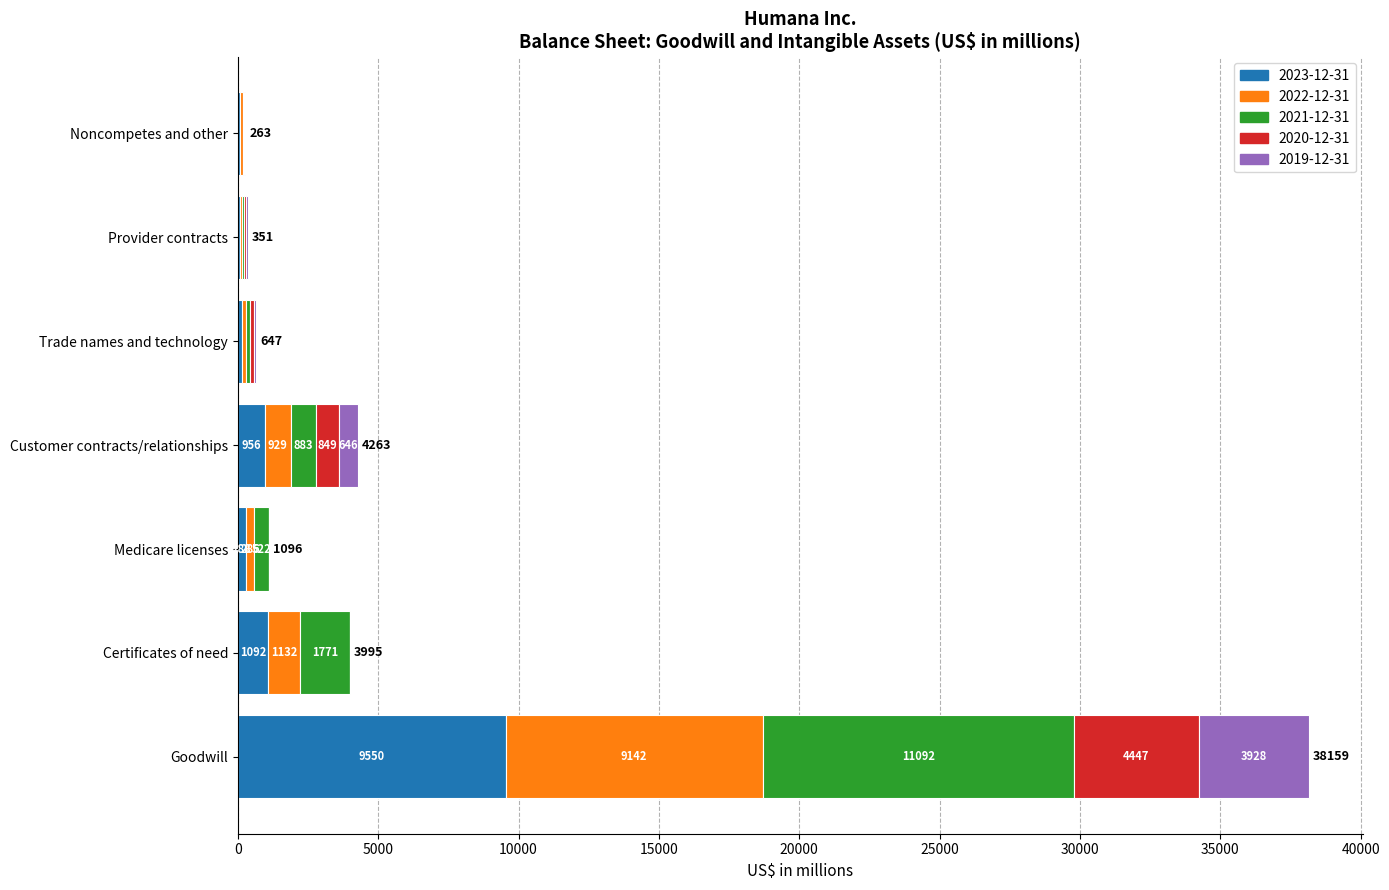

What is the highest value of the 2023-12-31 series?

9550